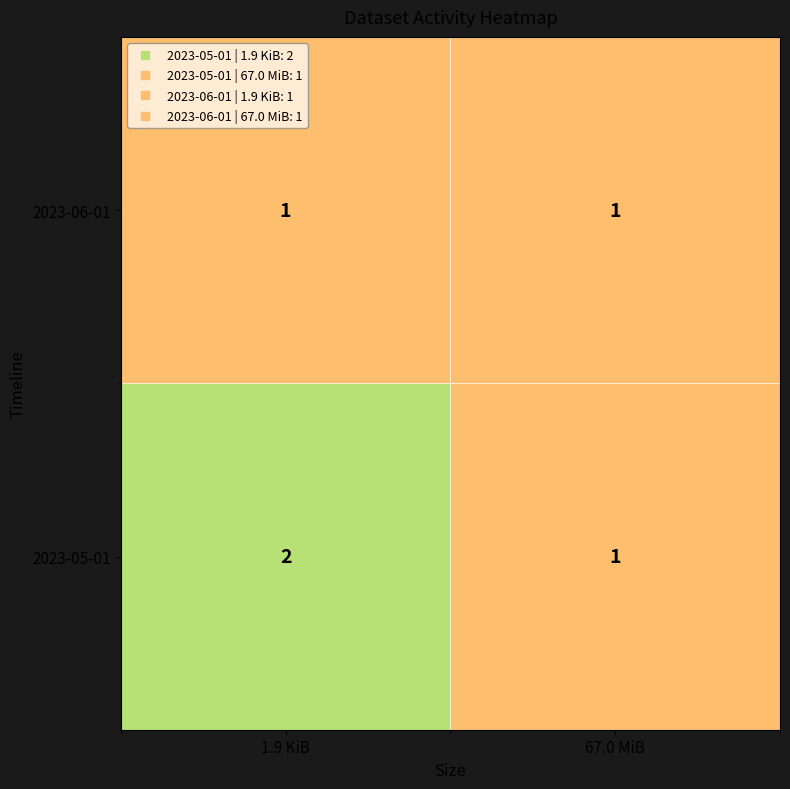

Reading left to right, list all the values displayed in this chart.

2023-06-01: 1.9 KiB=1	67.0 MiB=1
2023-05-01: 1.9 KiB=2	67.0 MiB=1